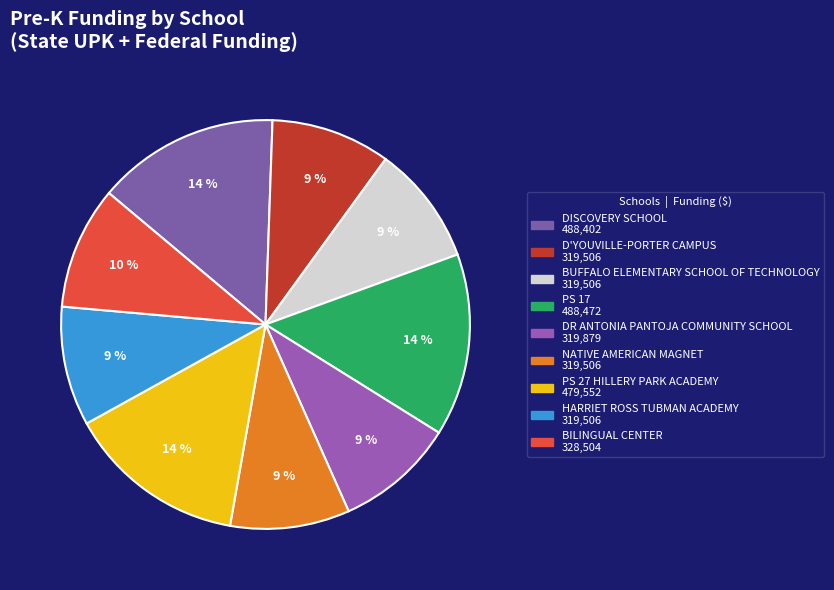

To the nearest percent, what is the combined percentage of DISCOVERY SCHOOL and NATIVE AMERICAN MAGNET?

24%